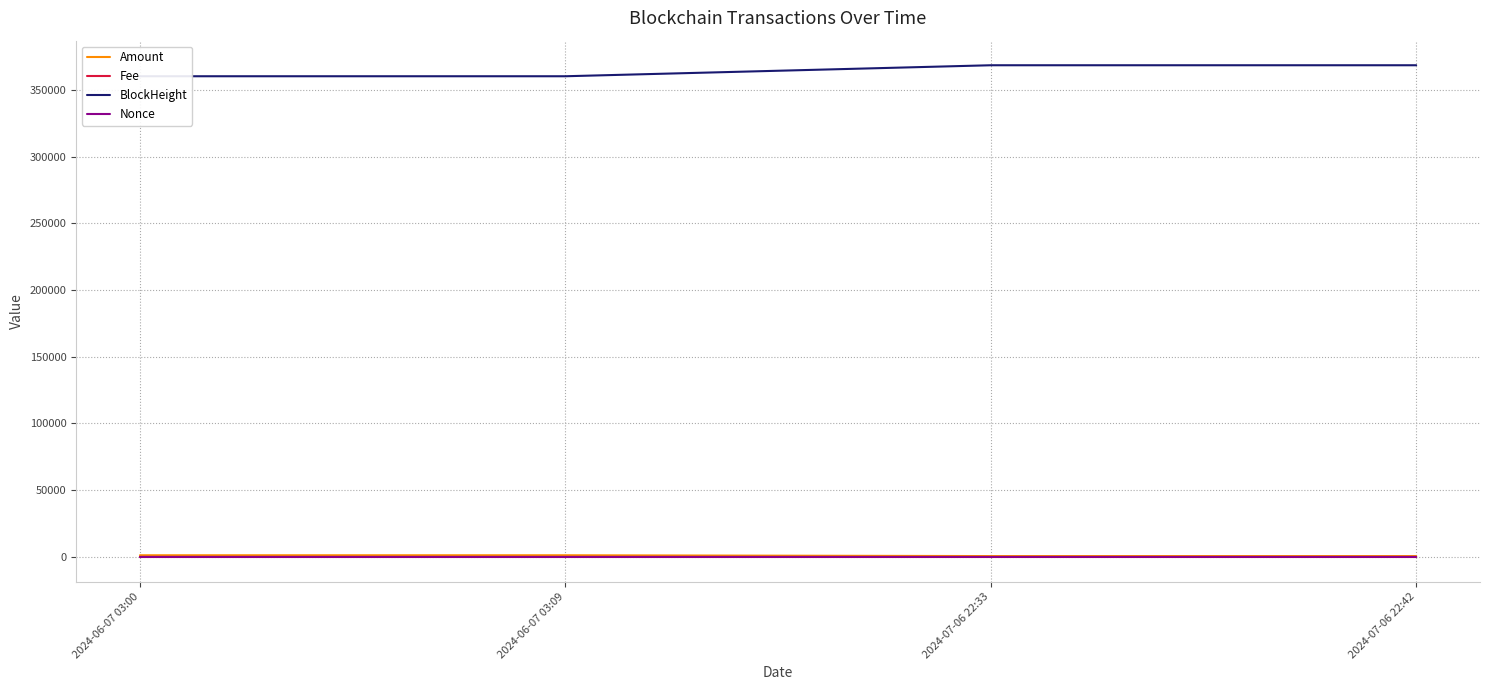

Which series has the largest total across all categories?

BlockHeight